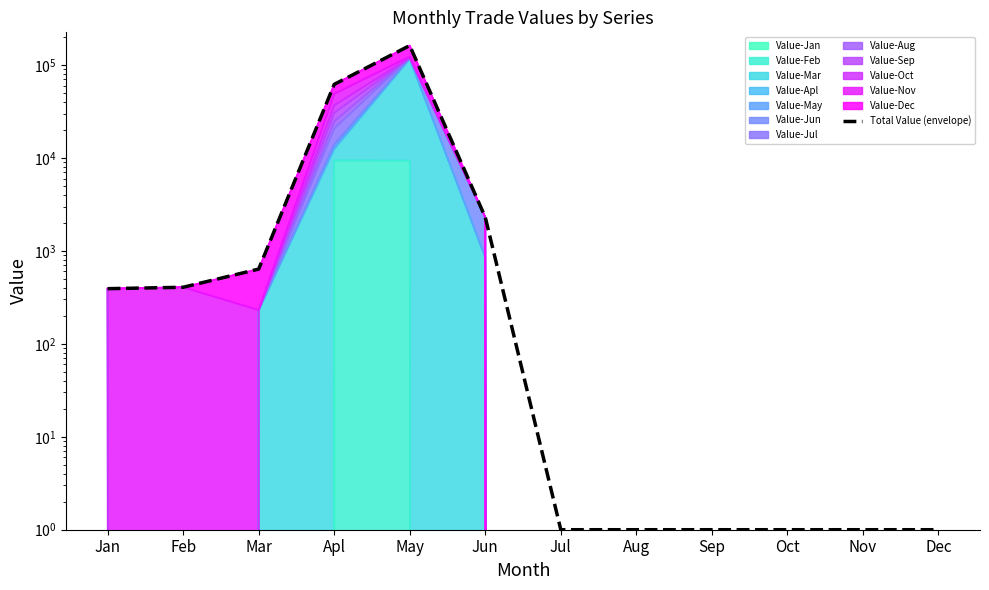

What is the average value?

18951